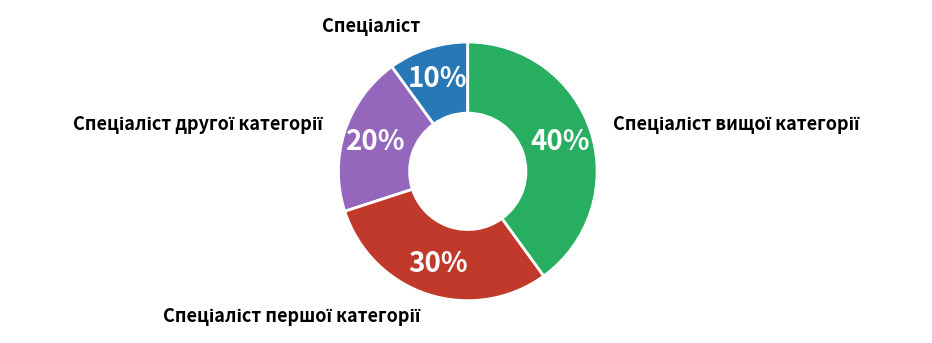

Does any single category account for the majority?

No